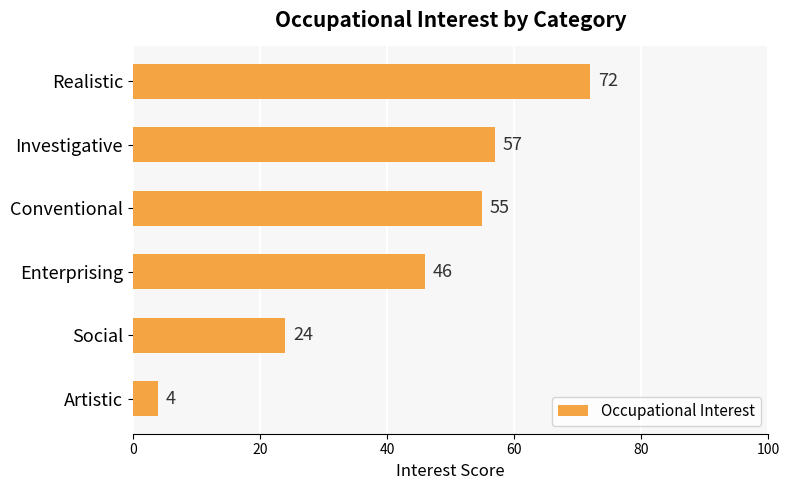

What is the smallest value displayed?

4